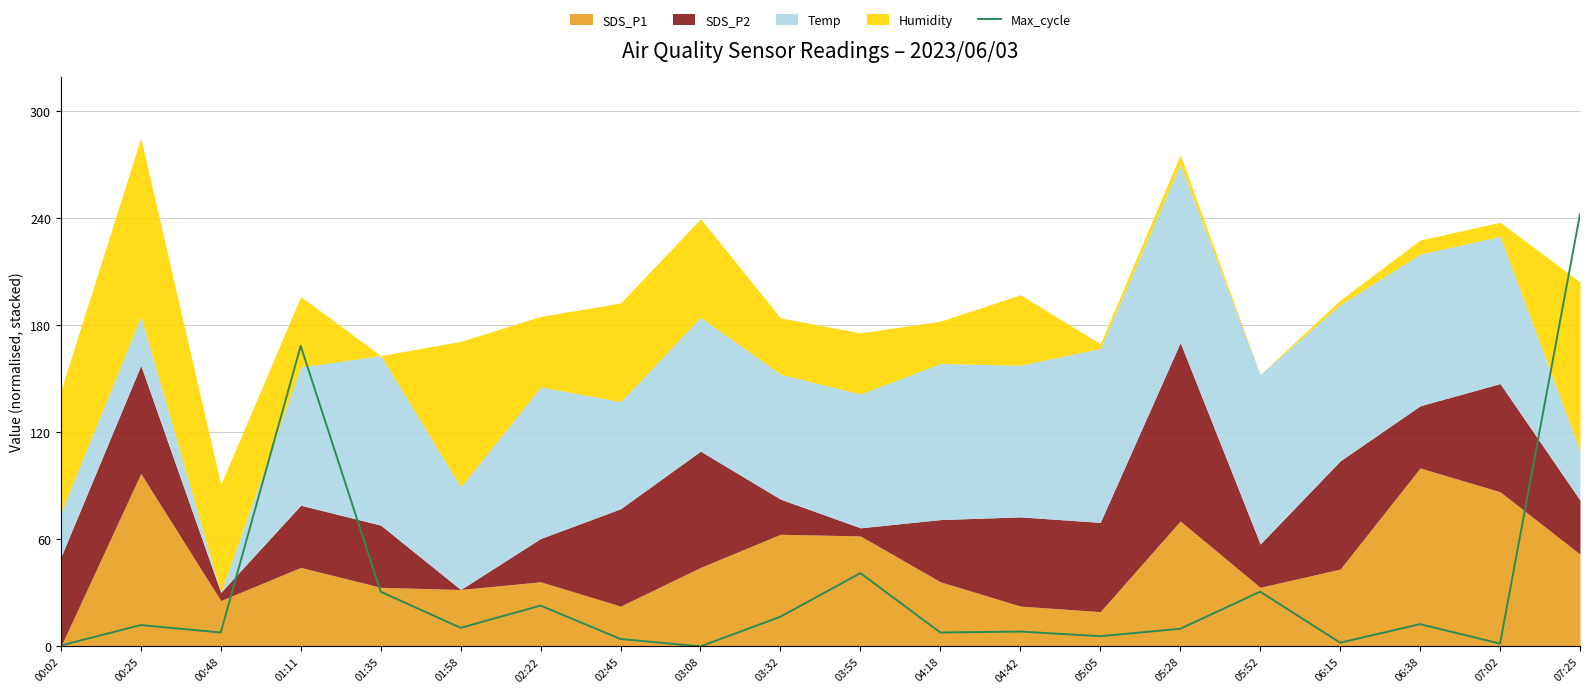

What is the change in value from 00:48 to 03:08?

-7.8